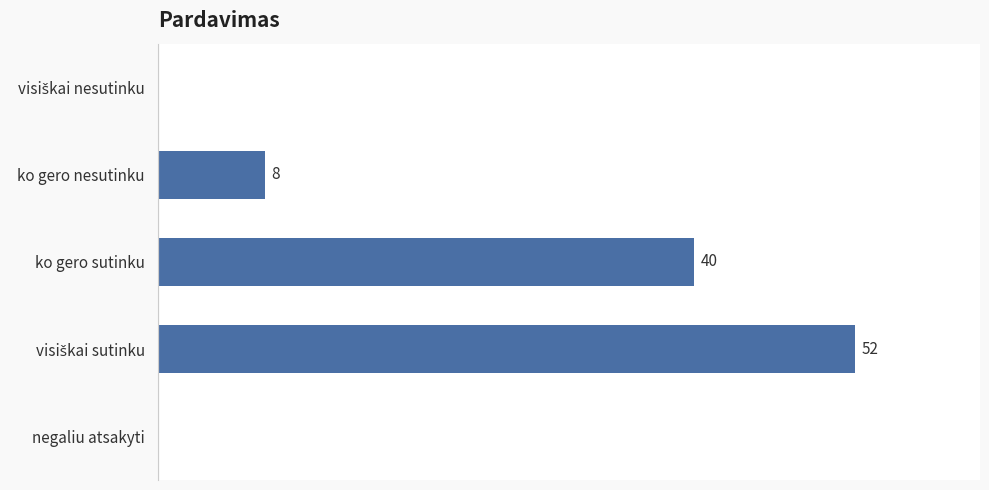

Where is the data nearest to the value 26?

ko gero sutinku